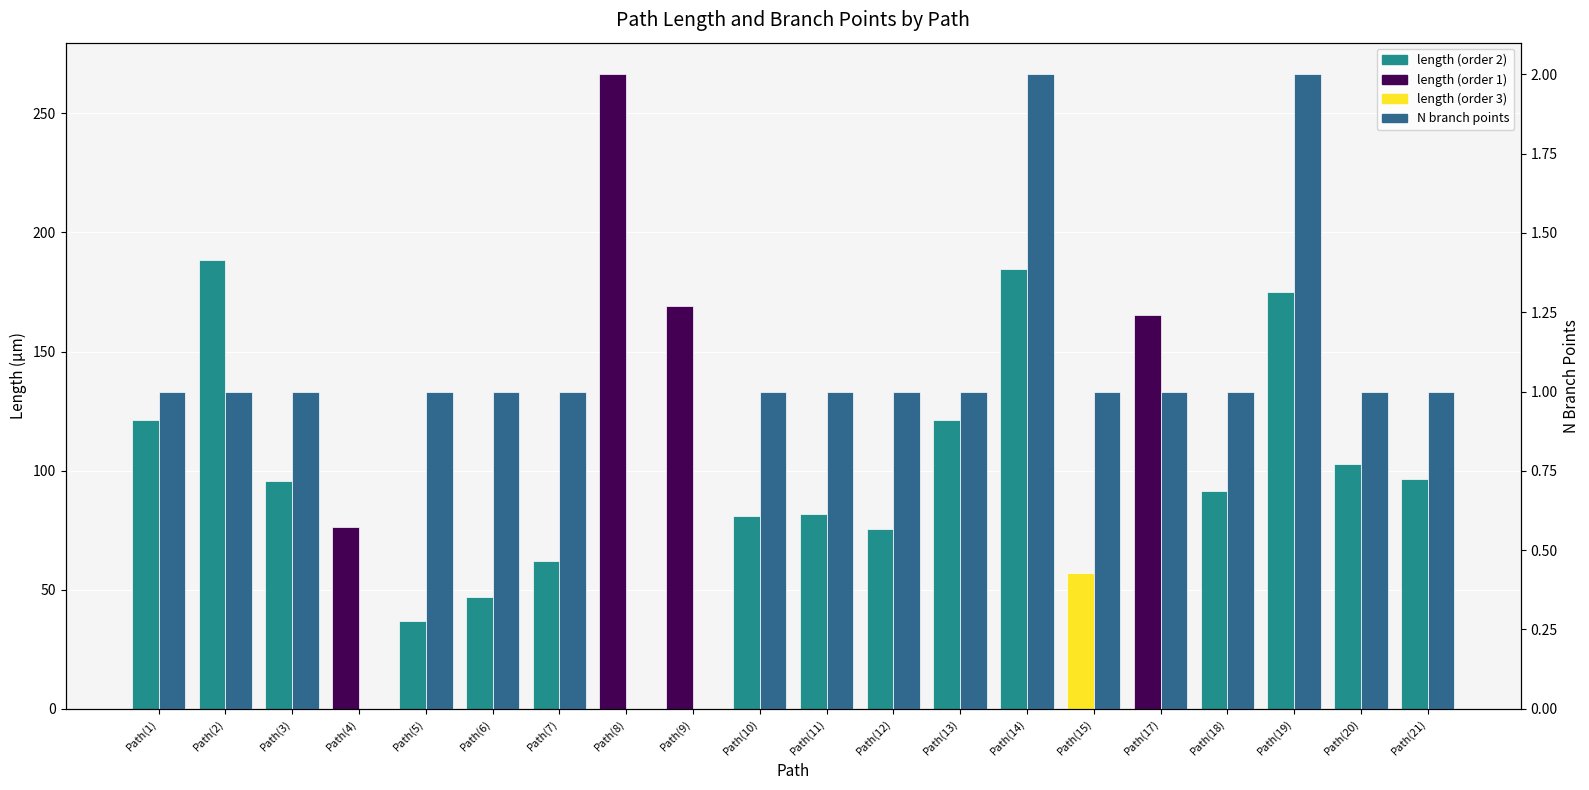

What value does the N branch points series have at Path(1)?

1.0